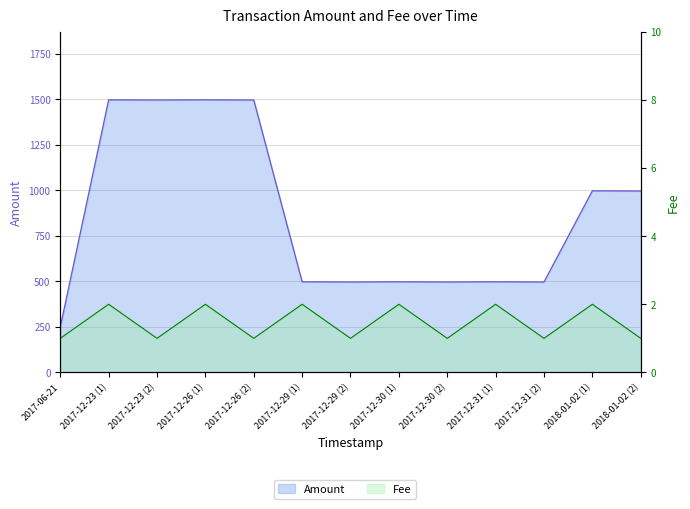

List the series in order of their overall mean, highest first.

Amount, Fee